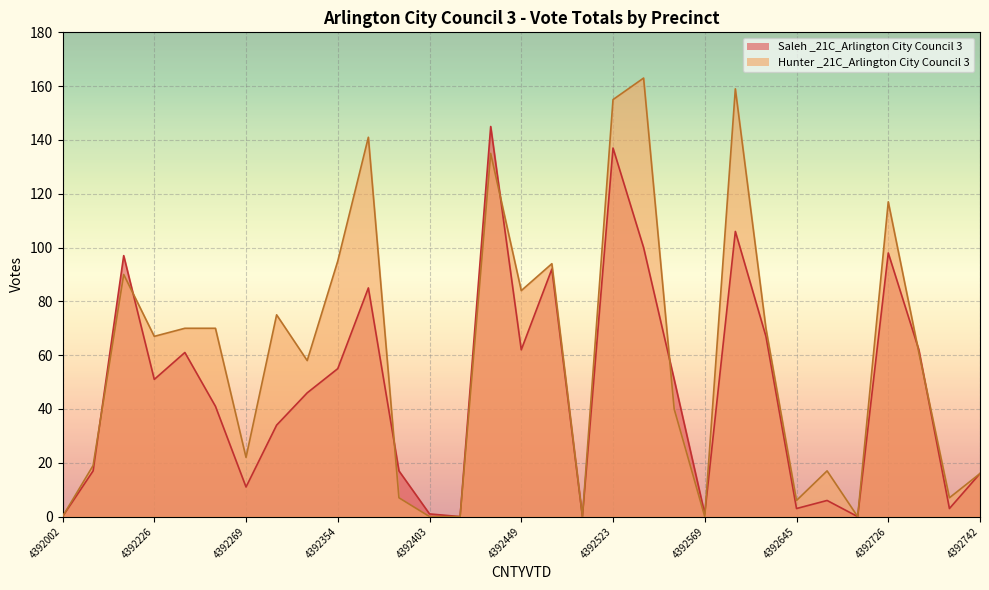

How many values in Saleh _21C_Arlington City Council 3 are above zero?

27